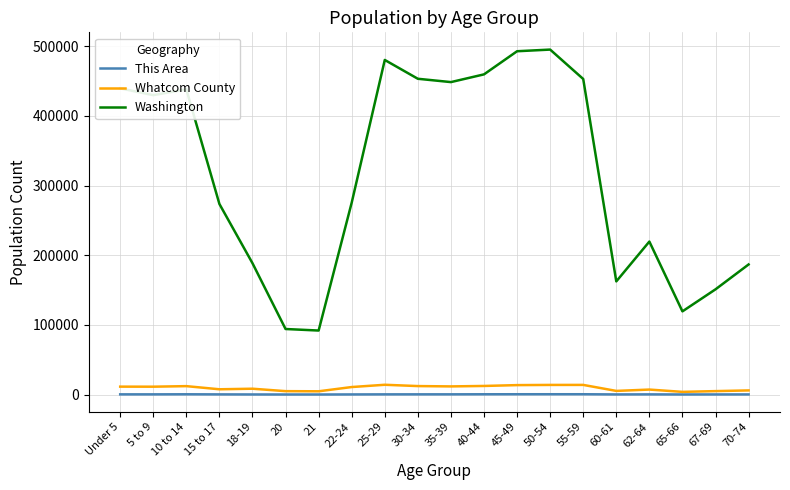

What is the greatest value displayed?

495296